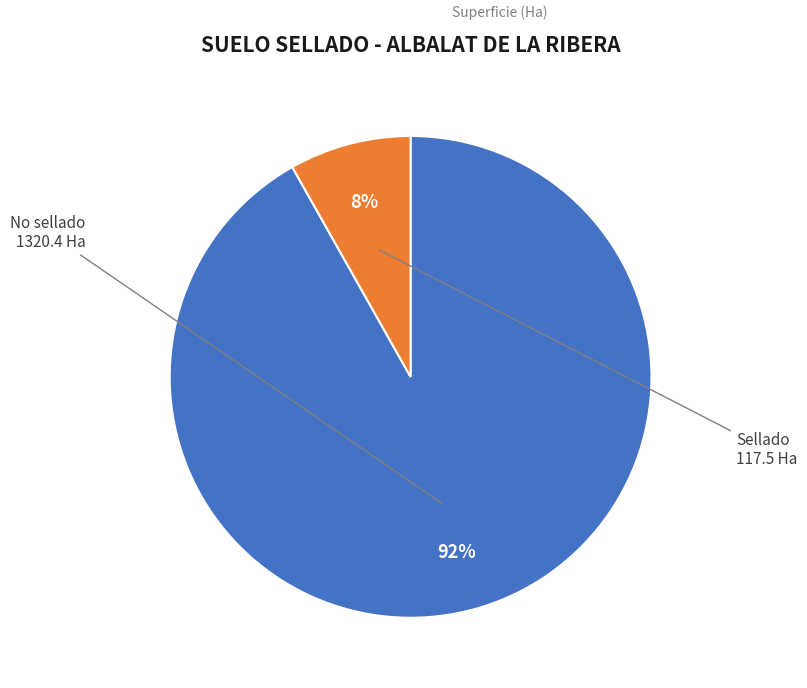

Is there a majority slice in this chart?

Yes